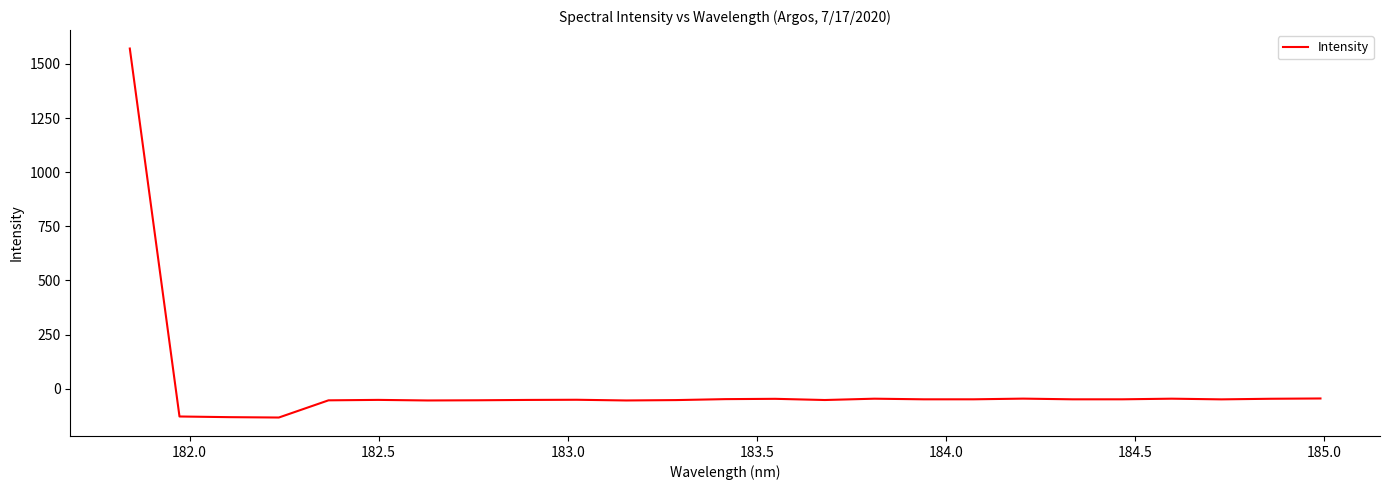

What is the smallest value displayed?

-133.3